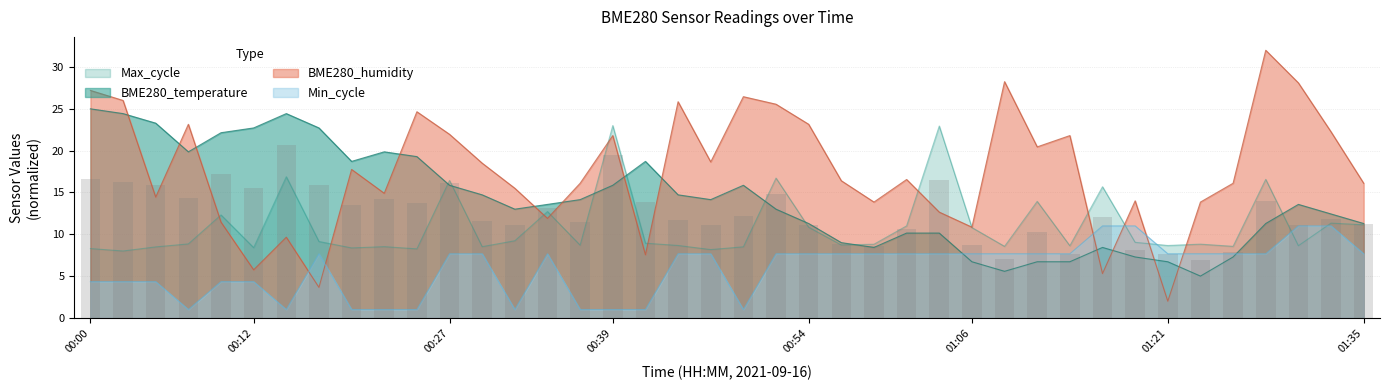

What is the approximate value of Max_cycle at 01:01?

11.0